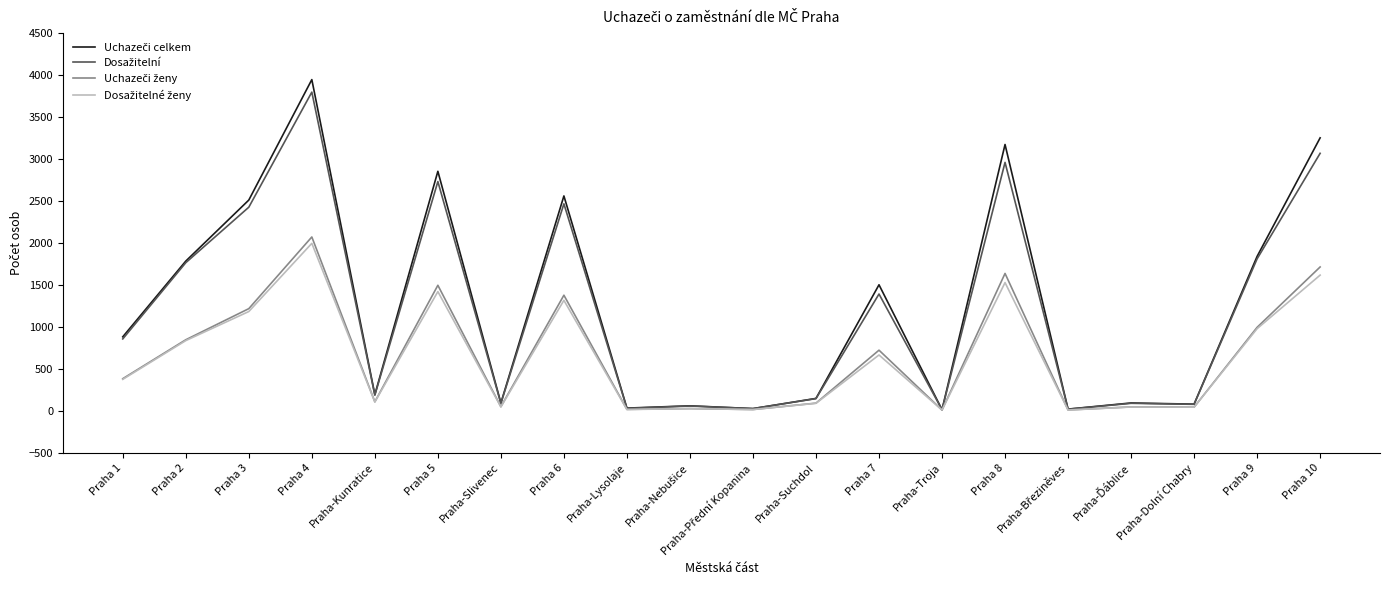

Does the chart have visible grid lines?

No